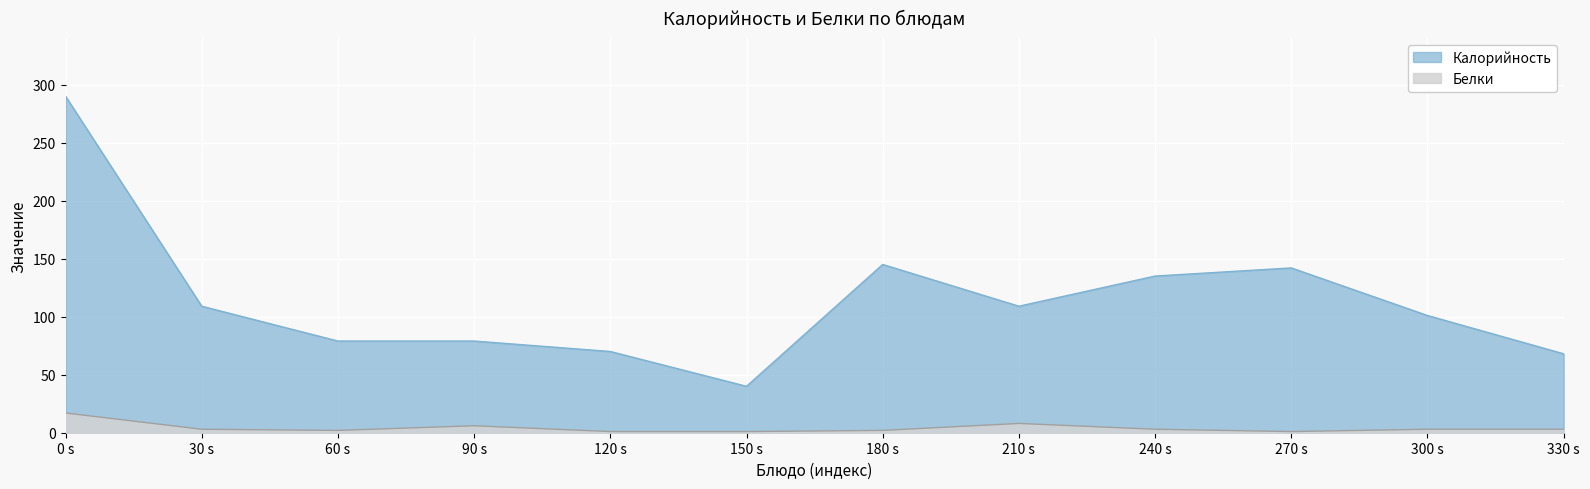

What is the average value of the Белки series?

4